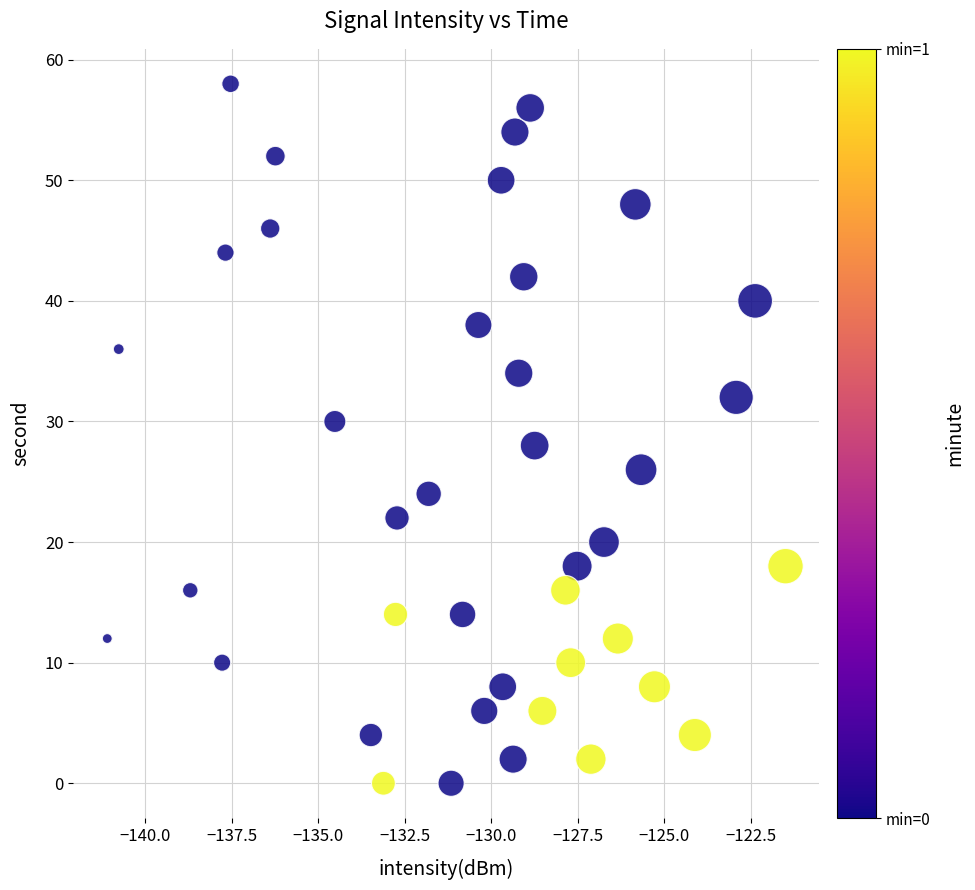

What is the range of Y values (max minus min)?

58